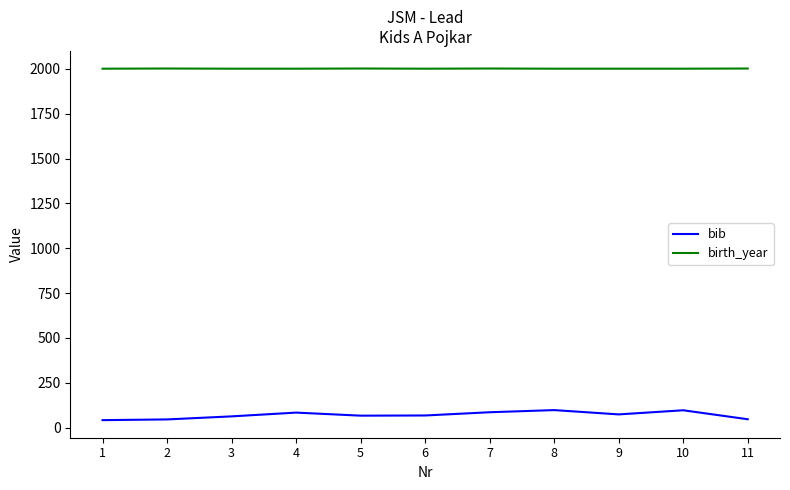

How many lines are shown in the chart?

2